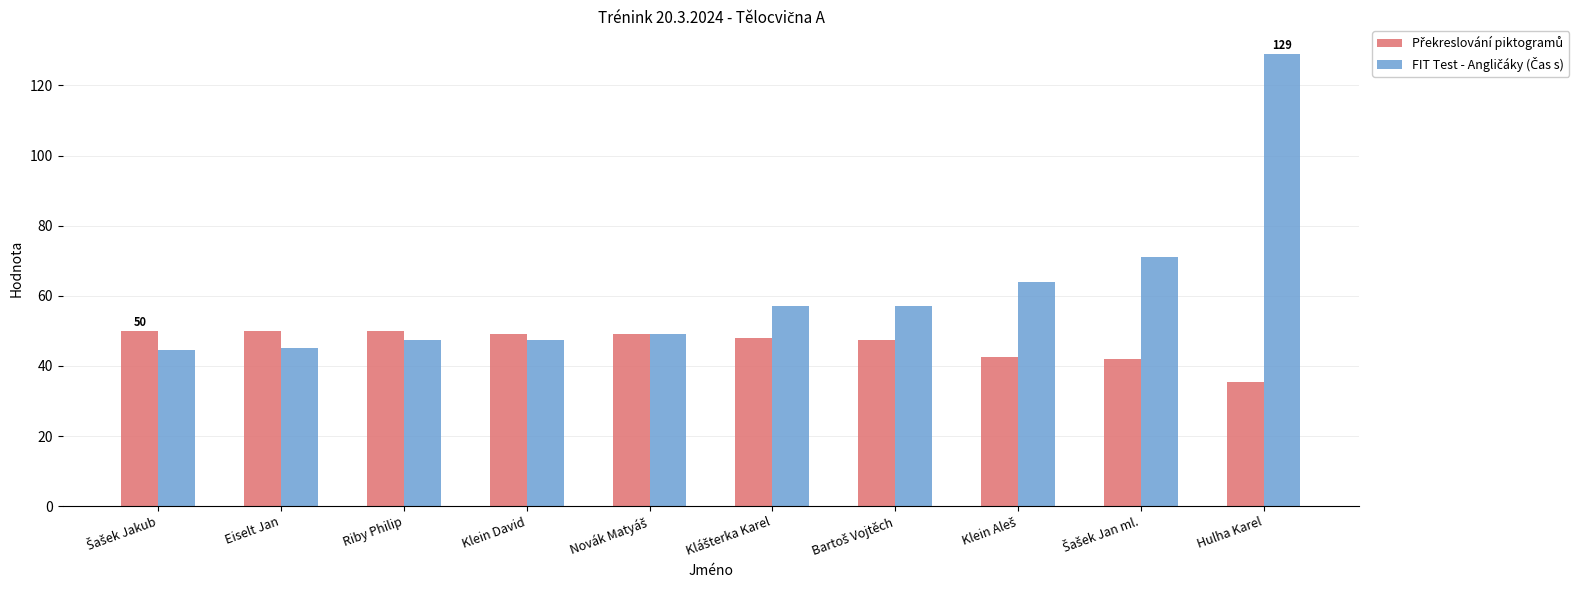

What is the total value across all series at Riby Philip?

97.3